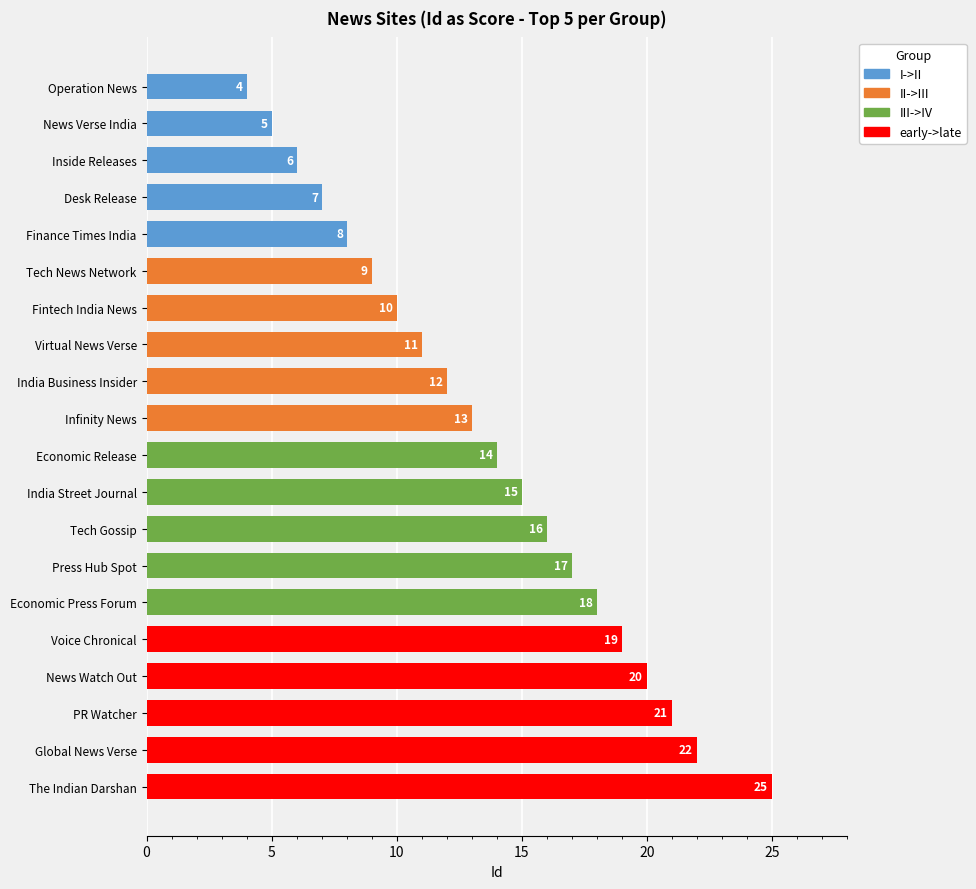

How many distinct data groups are displayed?

1